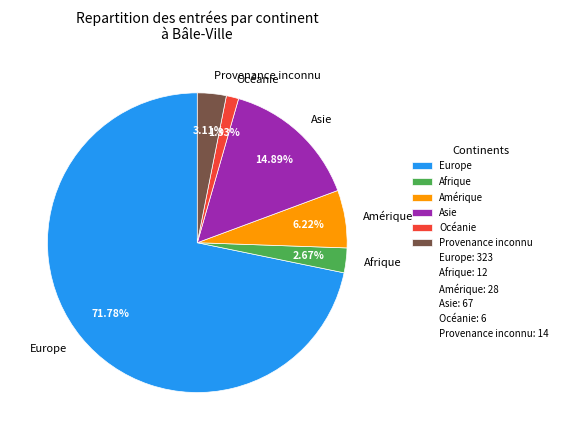

To the nearest percent, what is the combined percentage of Amérique and Provenance inconnu?

9%